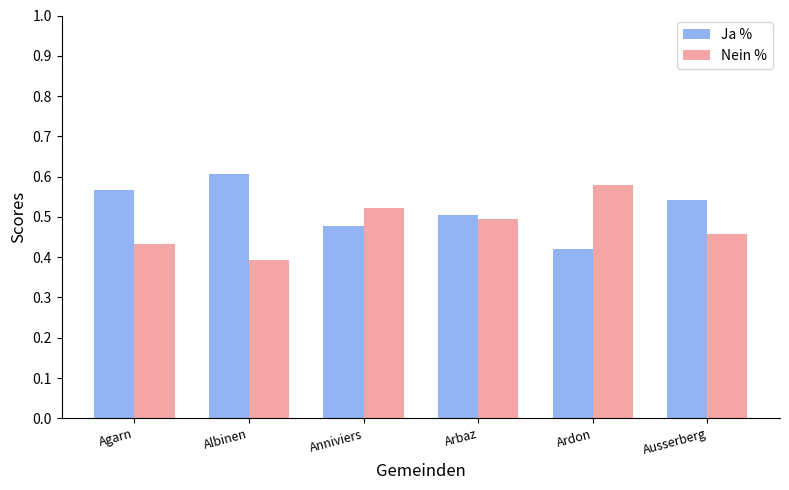

What is the sum of the Nein % values at Ausserberg and Arbaz?

95.1